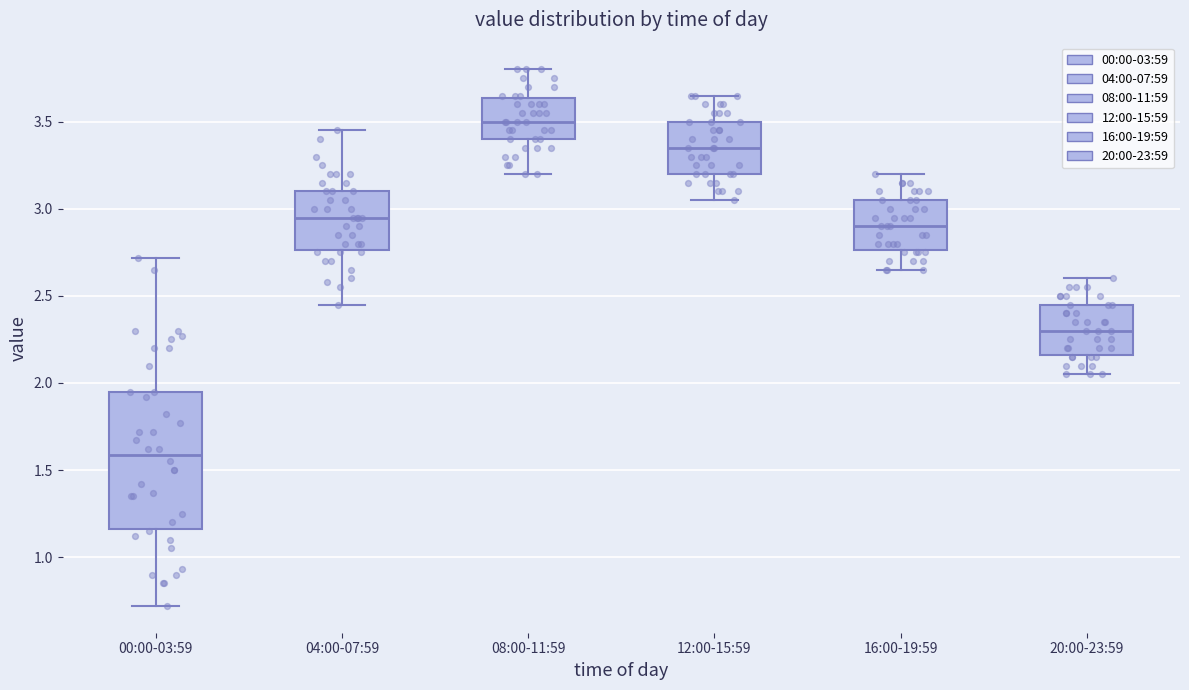

Comparing the boxes themselves (not the whiskers), which one is the tallest?

00:00-03:59